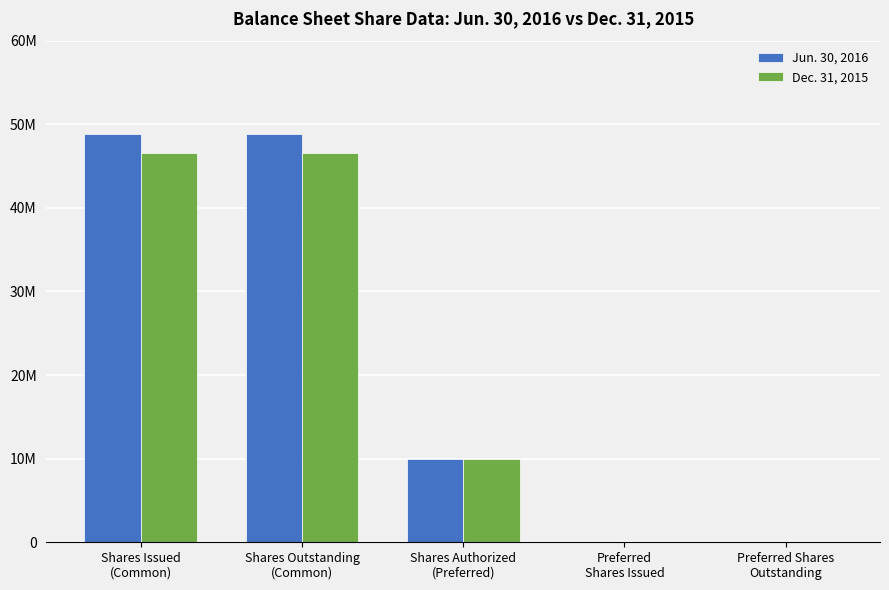

What are all the series names shown in the legend?

Jun. 30, 2016, Dec. 31, 2015